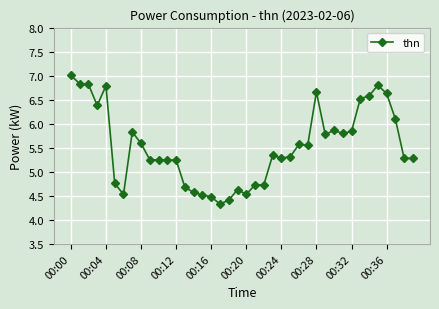

What is the sum of all values?

221.3